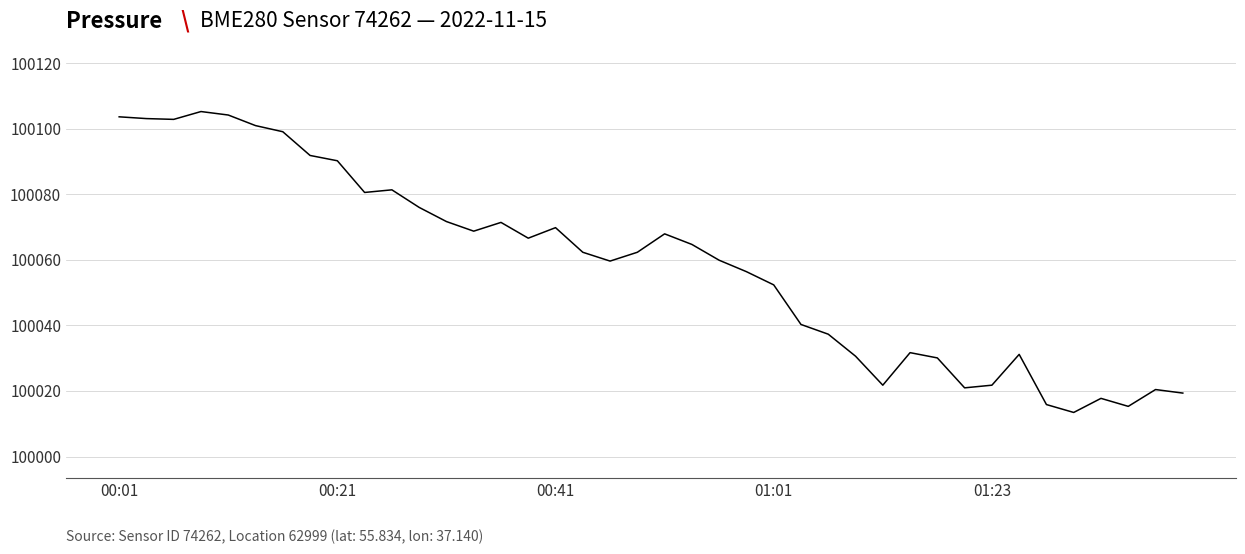

What is the difference between the maximum and minimum values?

91.8